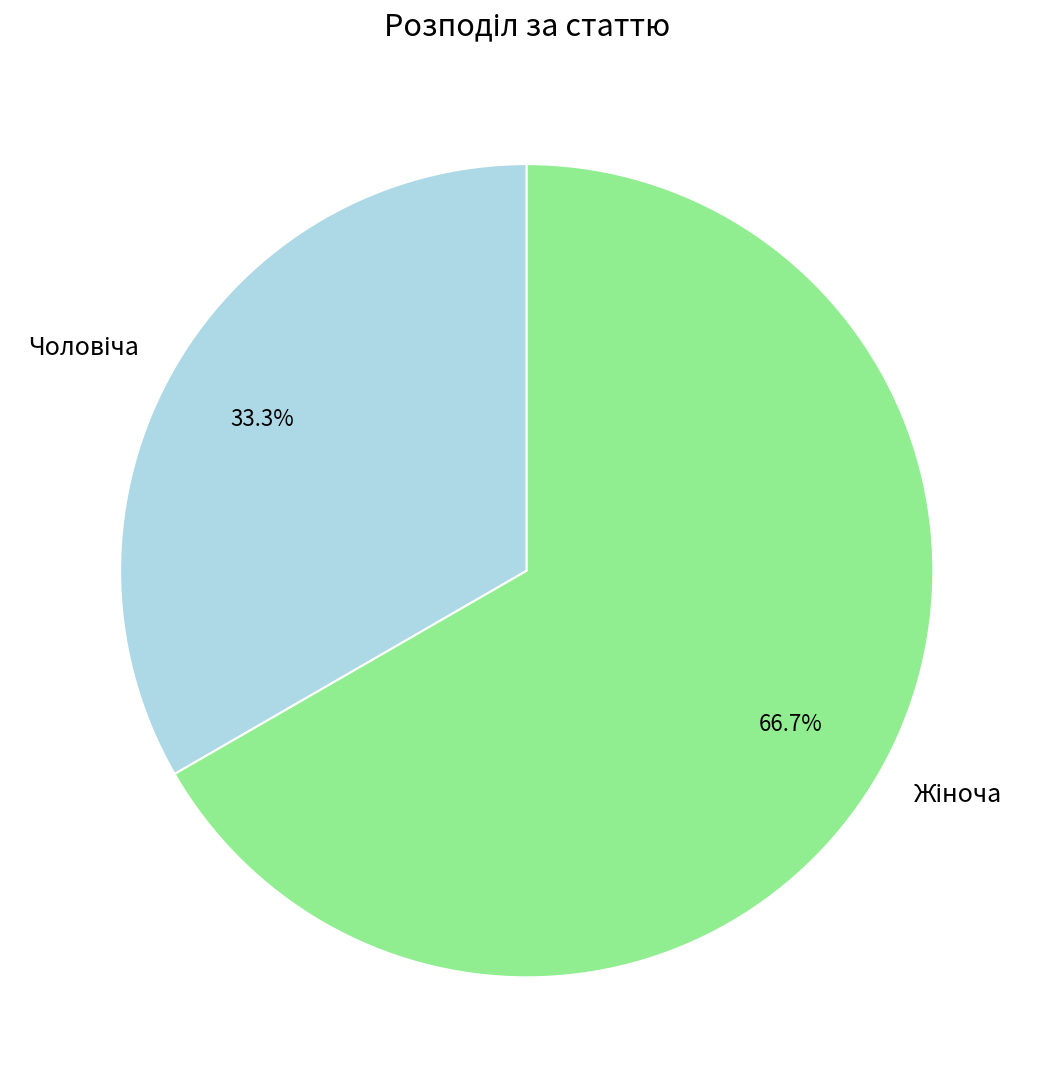

Is there a majority slice in this chart?

Yes